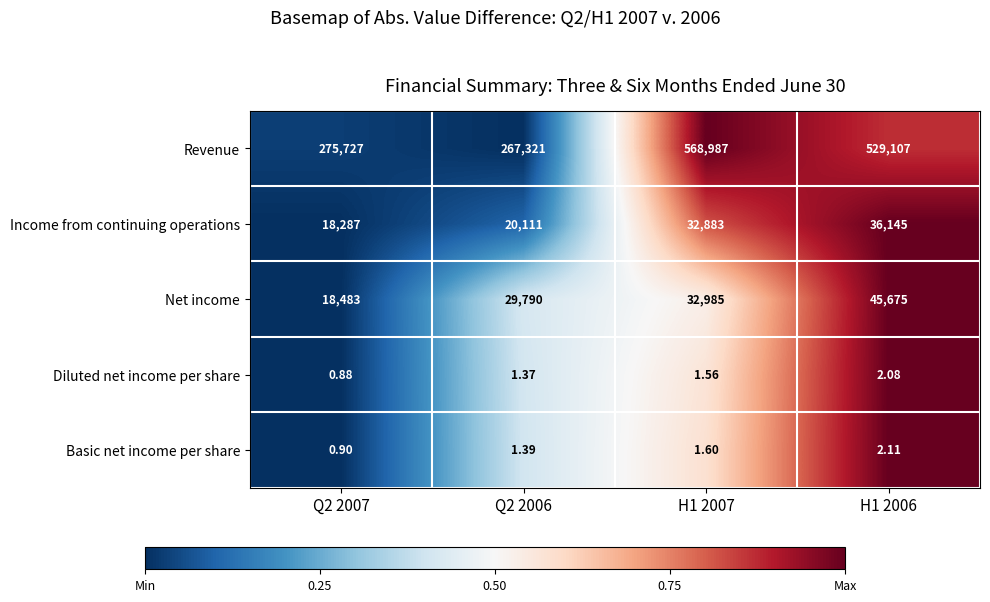

Which series has the largest total across all categories?

Revenue